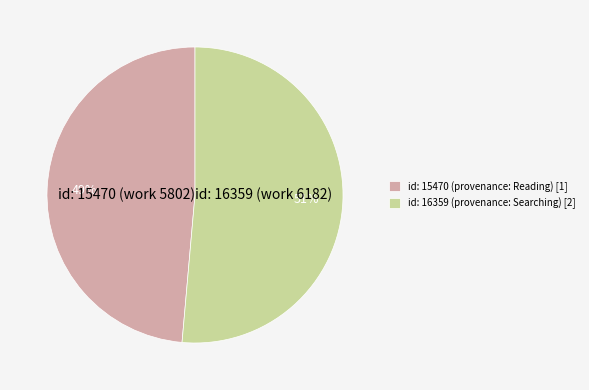

To the nearest percent, what is the difference between the largest and smallest slice percentages?

3%